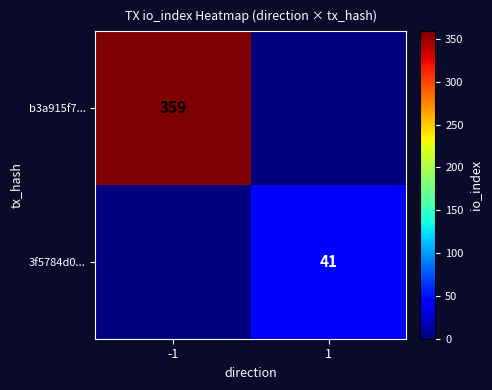

The b3a915f7... series shows 359 at -1. True or false?

True